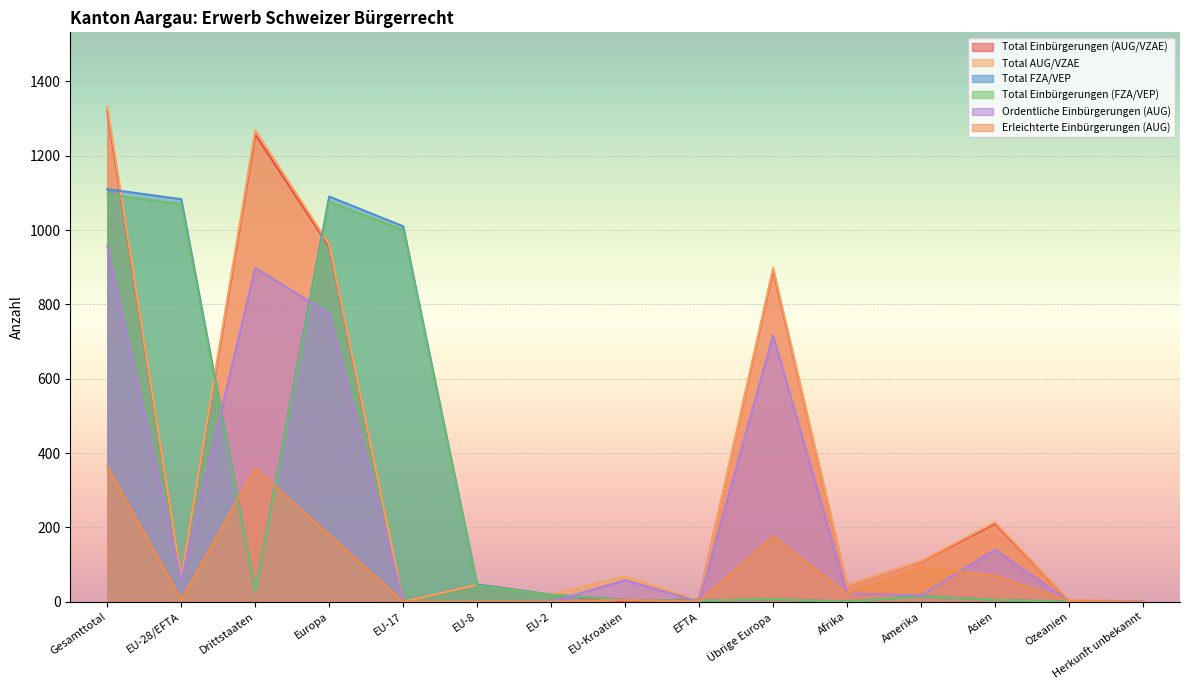

What is the difference between the Erleichterte Einbürgerungen (AUG) values at Afrika and Asien?

49